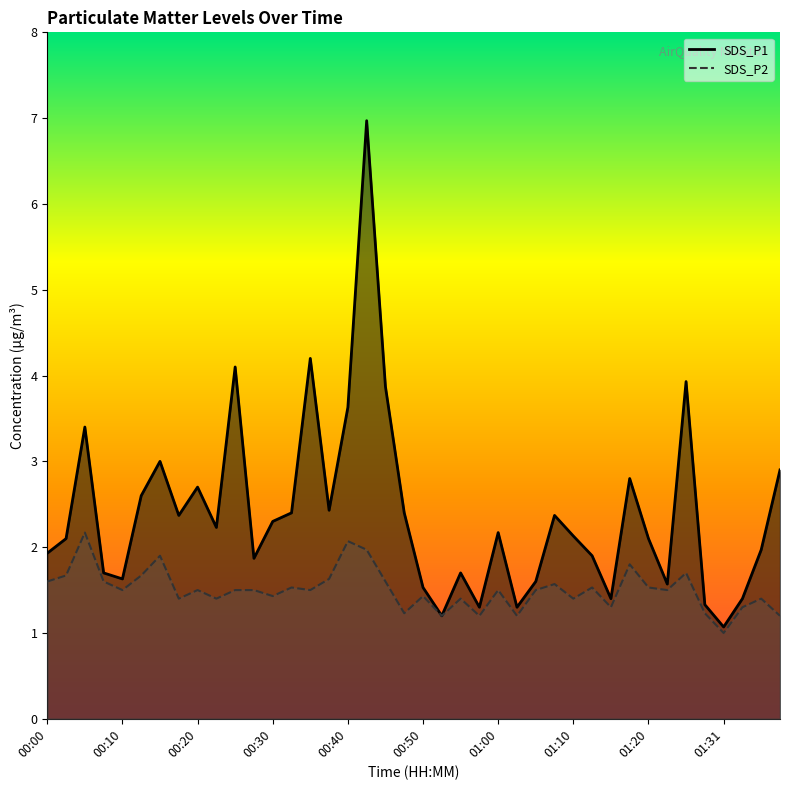

What is the difference between the maximum and second lowest values in the SDS_P1 series?

5.8